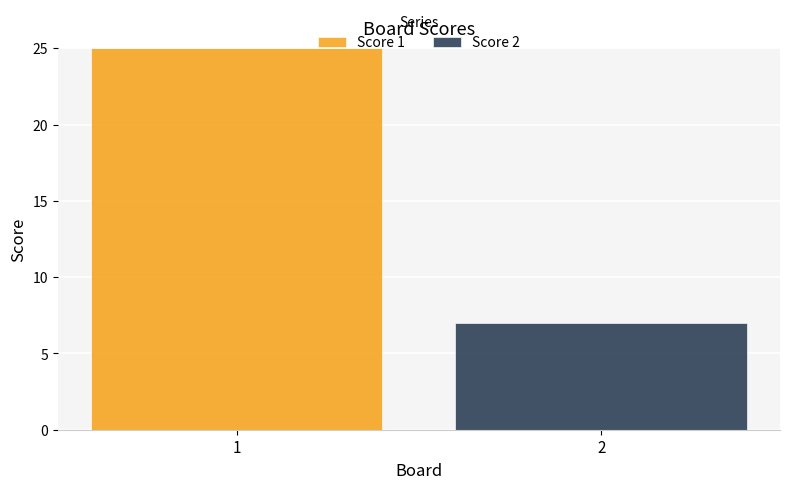

Is it true that Score 1 equals 12 at 2?

False